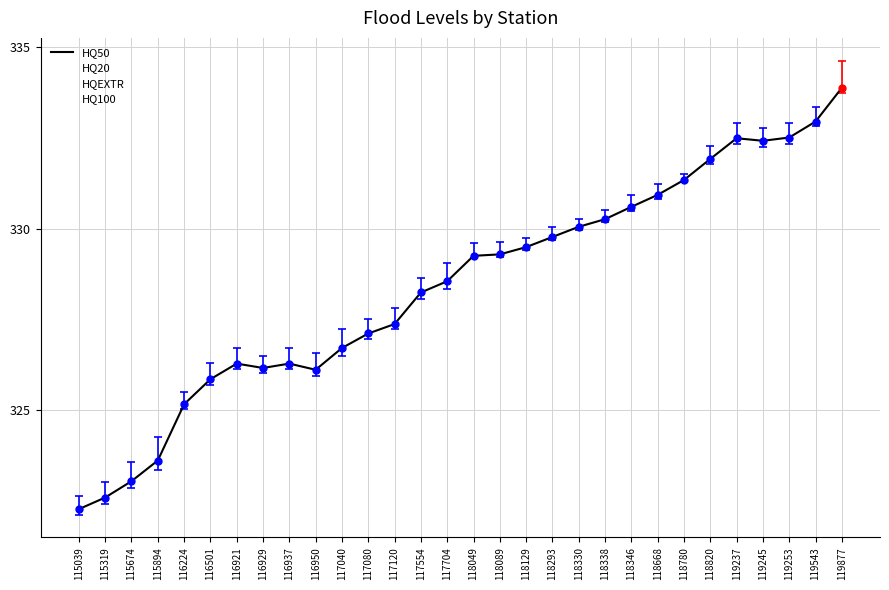

What are all the series names shown in the legend?

HQ50, HQ20, HQEXTR, HQ100